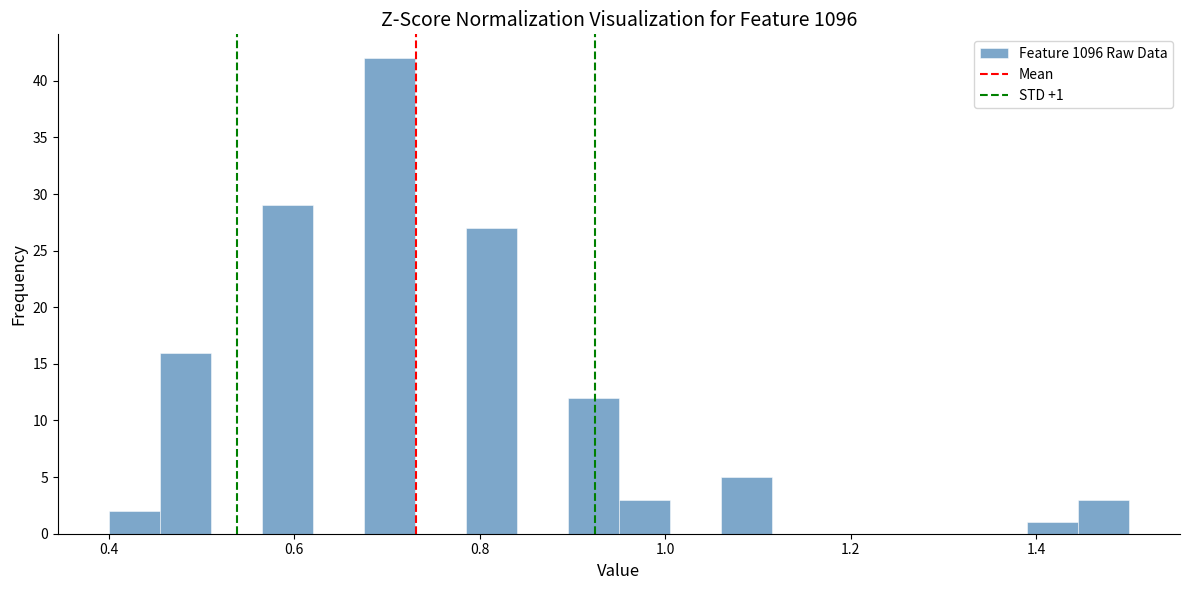

Read against the x-axis, roughly where is the centre of the tallest bar?

0.70